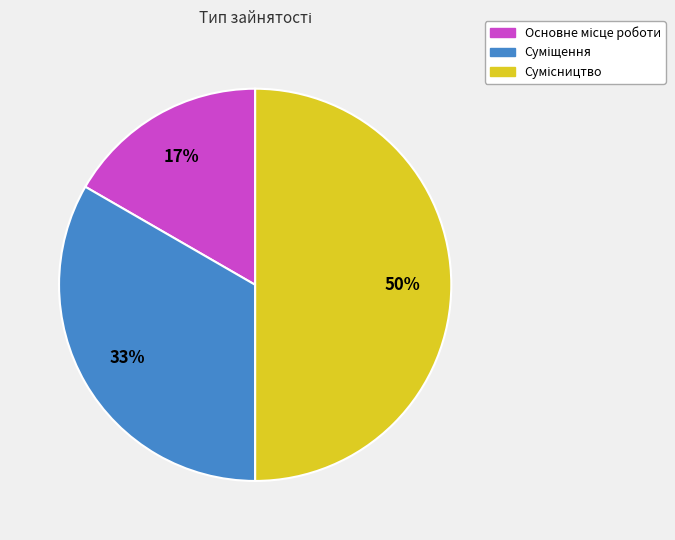

To the nearest percent, what is the average slice percentage?

33%